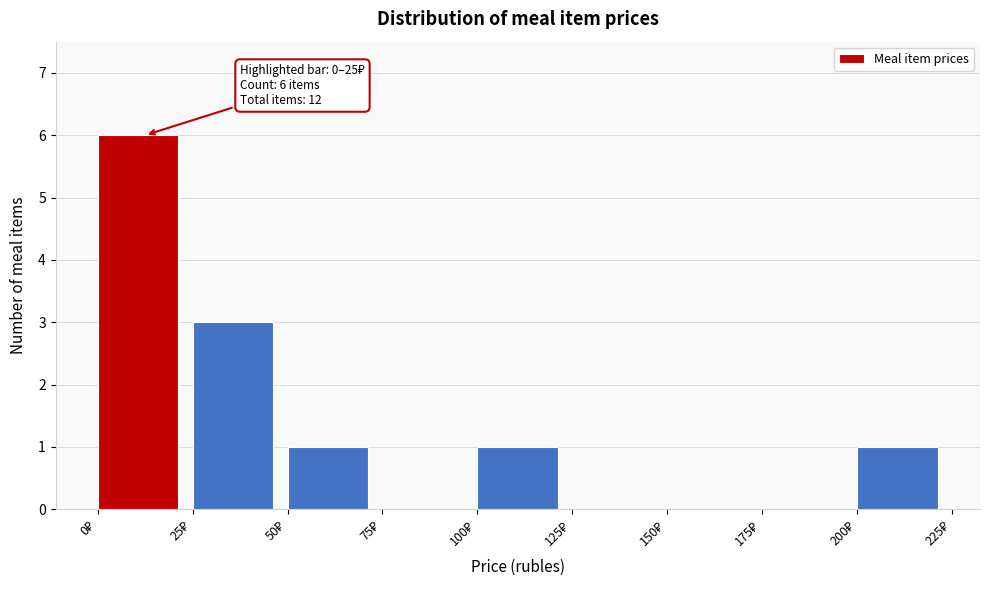

Which range on the x-axis has the tallest bar?

0 to 25